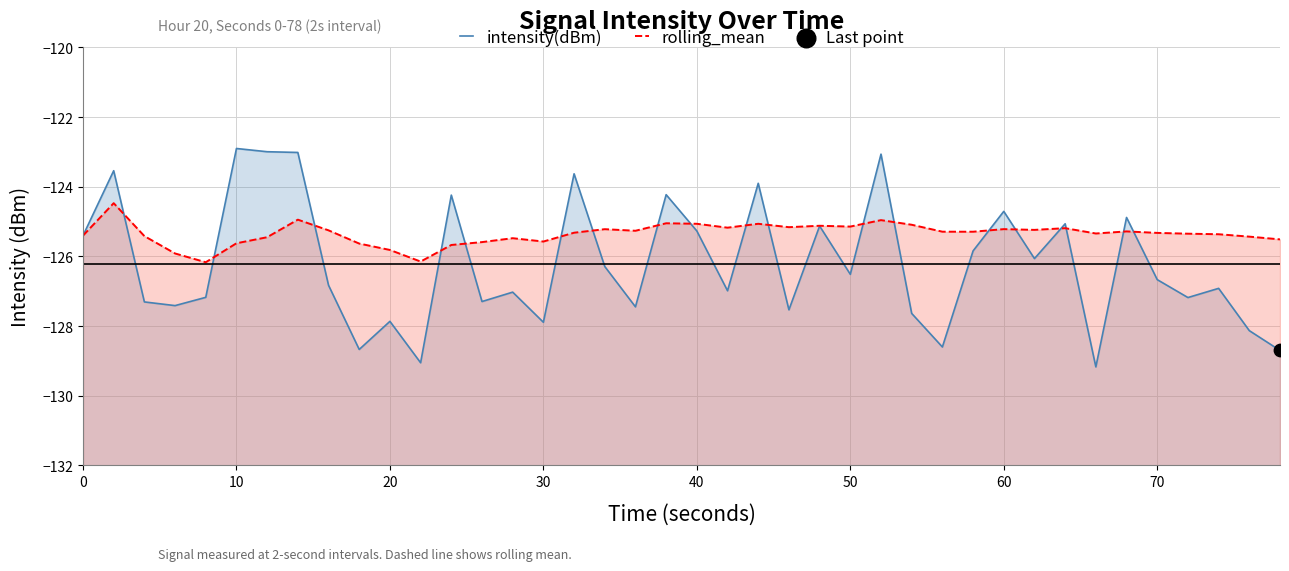

Which series has the largest total across all categories?

rolling_mean